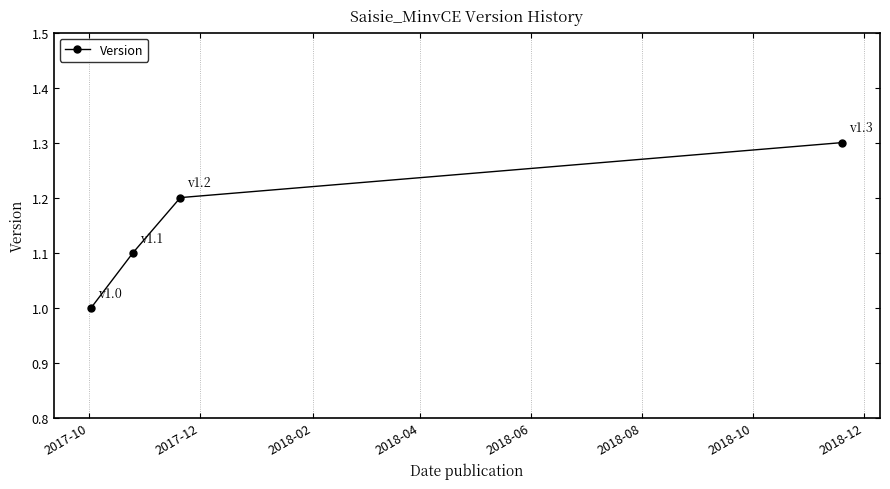

True or false: there are more than 0 points higher than both neighbors.

False